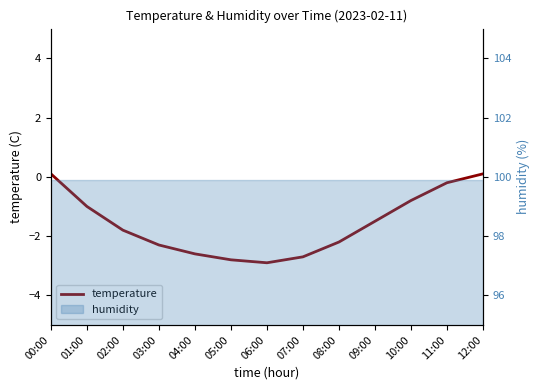

What is the difference between the second highest and minimum values?

3.0